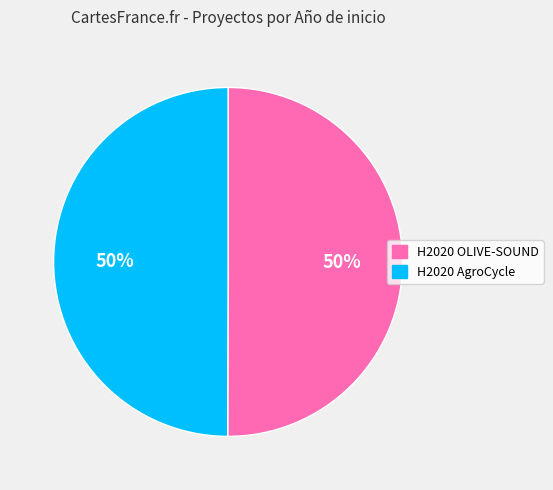

True or false: H2020 OLIVE-SOUND accounts for 43% of the total.

False